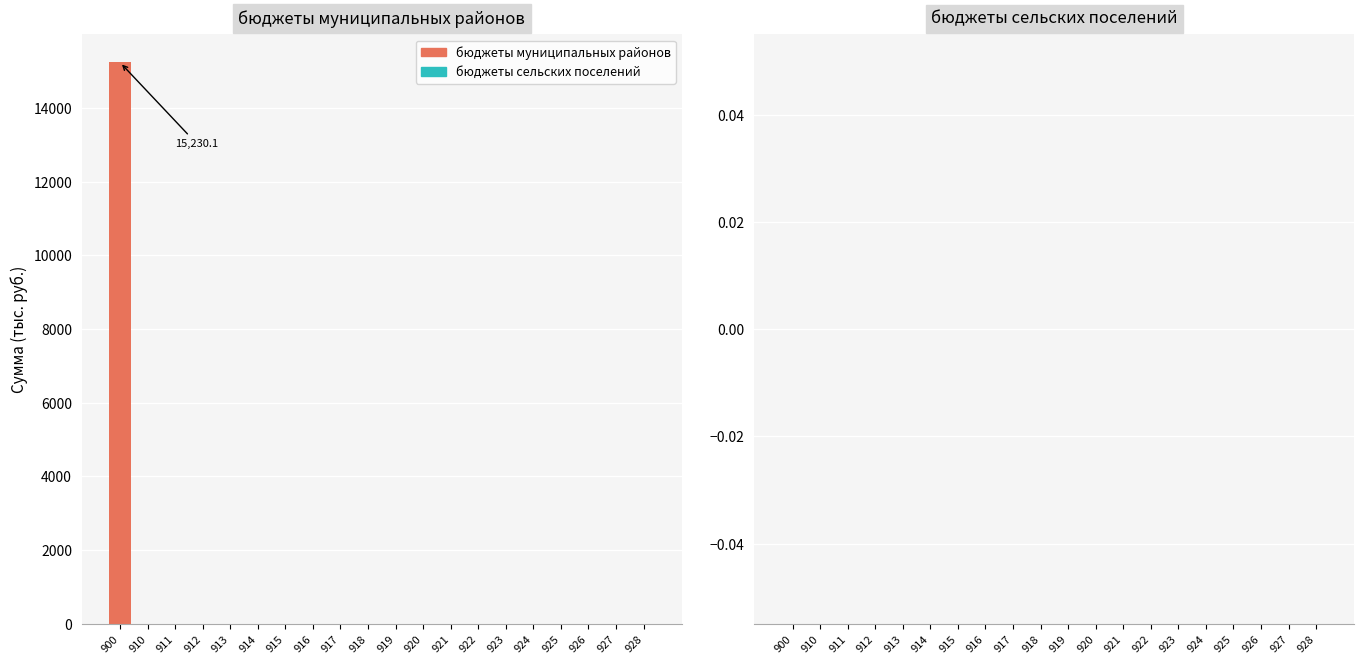

Reading left to right, transcribe all the data shown in this chart.

900=15230.1	910=0.0	911=0.0	912=0.0	913=0.0	914=0.0	915=0.0	916=0.0	917=0.0	918=0.0	919=0.0	920=0.0	921=0.0	922=0.0	923=0.0	924=0.0	925=0.0	926=0.0	927=0.0	928=0.0